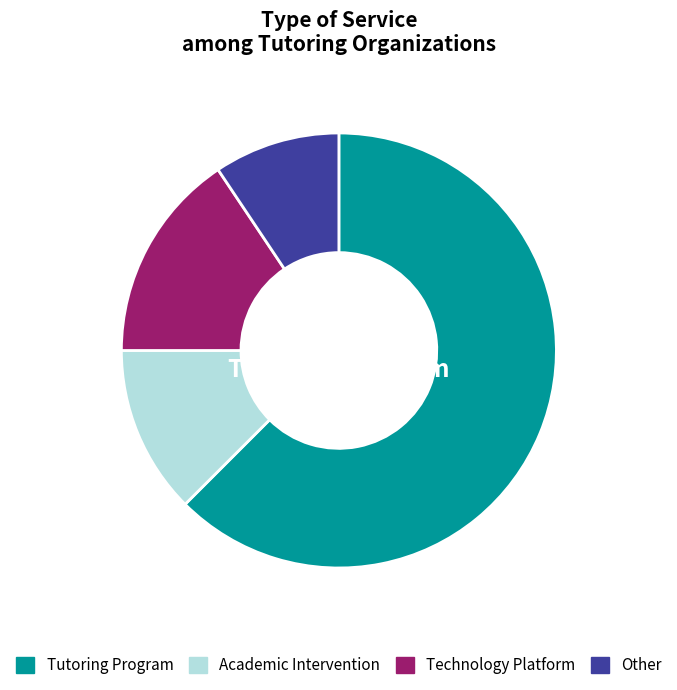

To the nearest percent, what is the average slice percentage?

25%